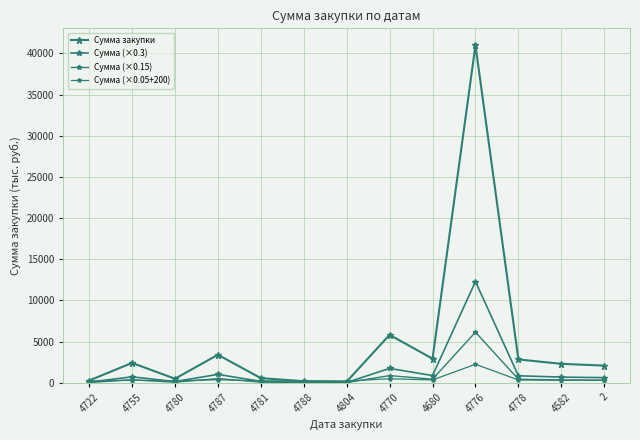

At which category is the sum across all series the highest?

4776